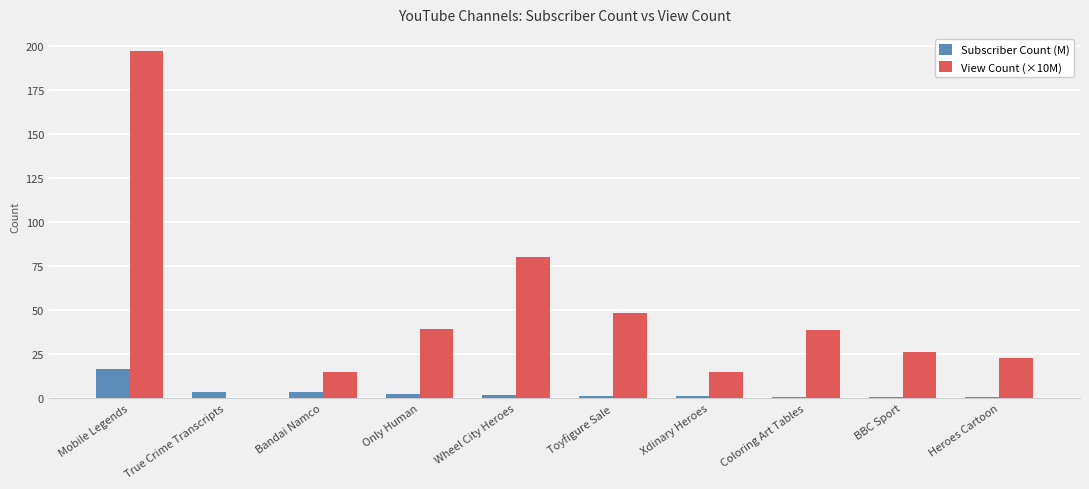

Read the Subscriber Count (M) value at True Crime Transcripts.

3.7